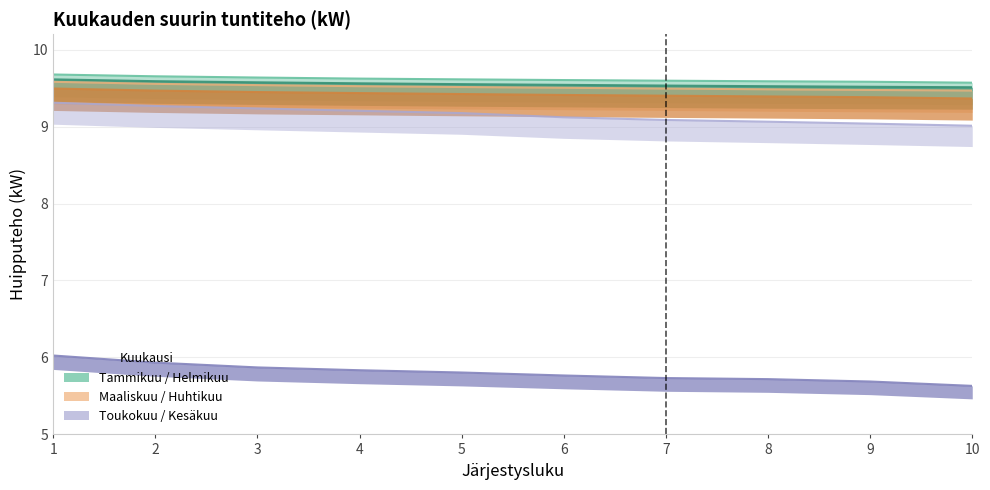

The value of Toukokuu at 2 is 12.8. True or false?

False